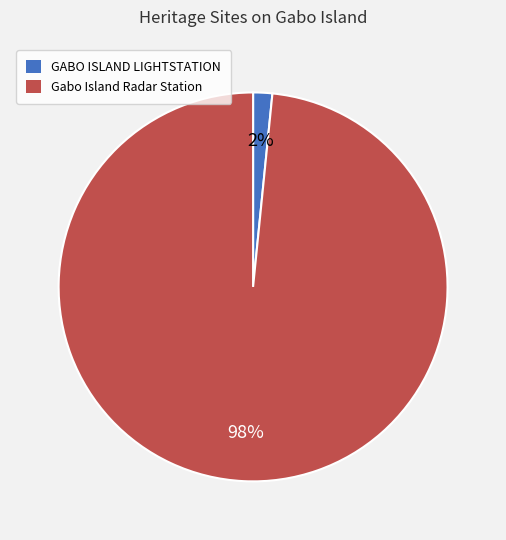

What is the majority slice?

Gabo Island Radar Station